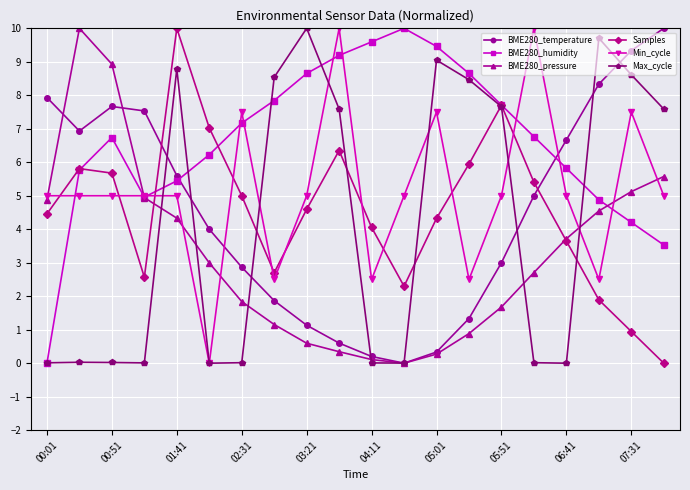

True or false: Min_cycle and BME280_temperature cross at least once.

True